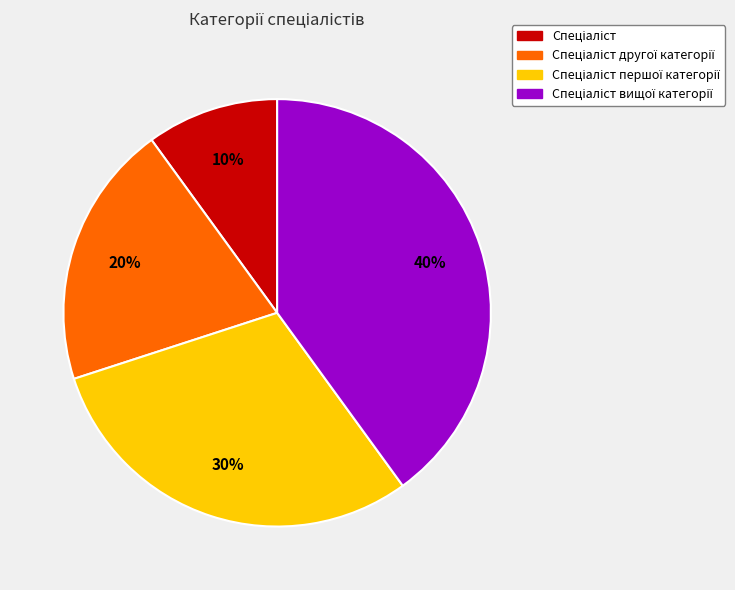

To the nearest percent, what is the difference between the largest and smallest slice percentages?

30%